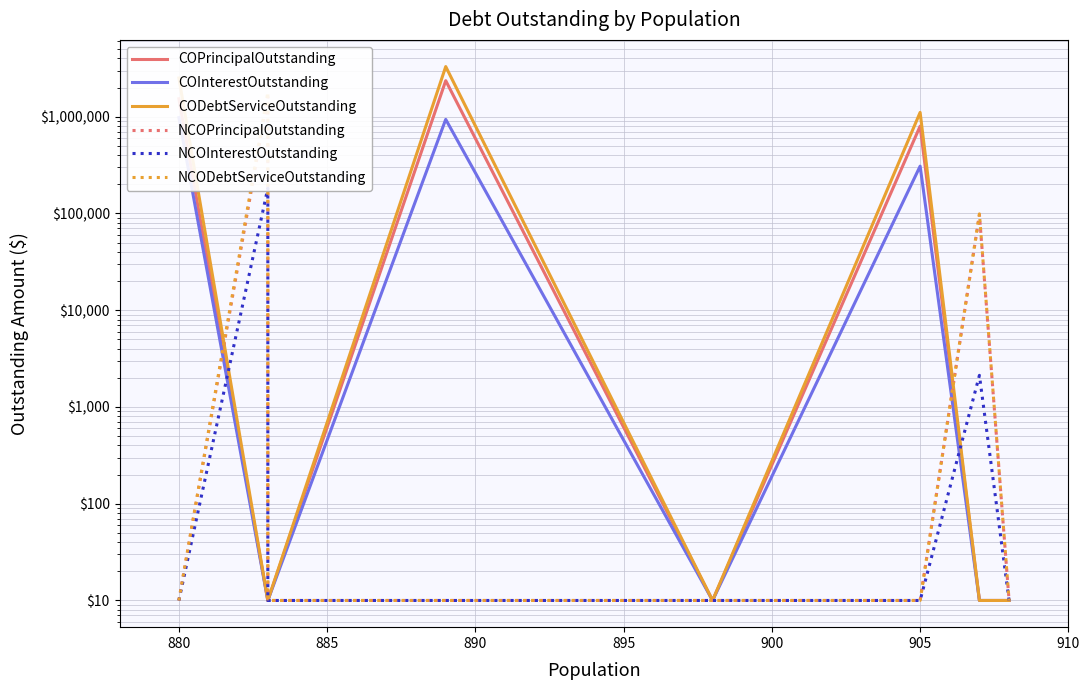

Where is COInterestOutstanding nearest to the value 489582?

905